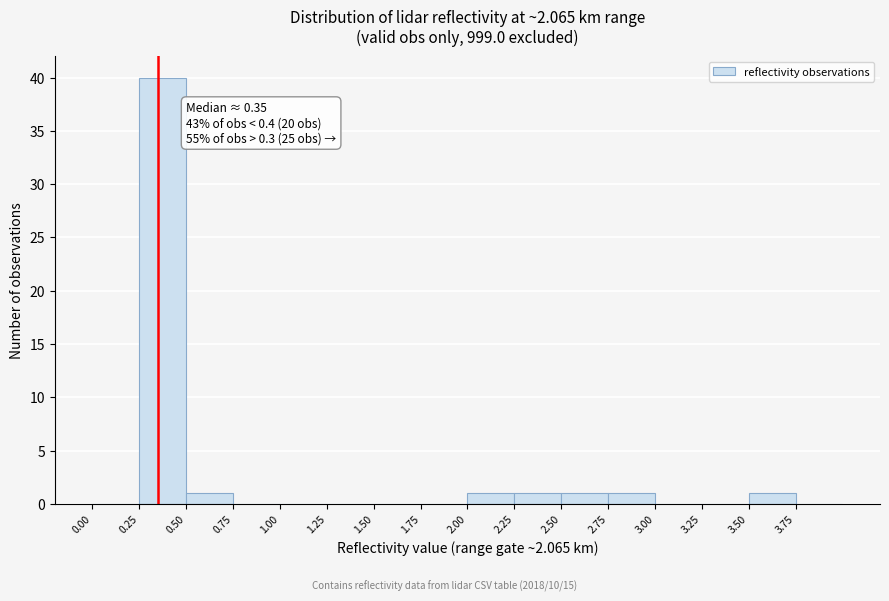

Which range on the x-axis has the tallest bar?

0.25 to 0.50